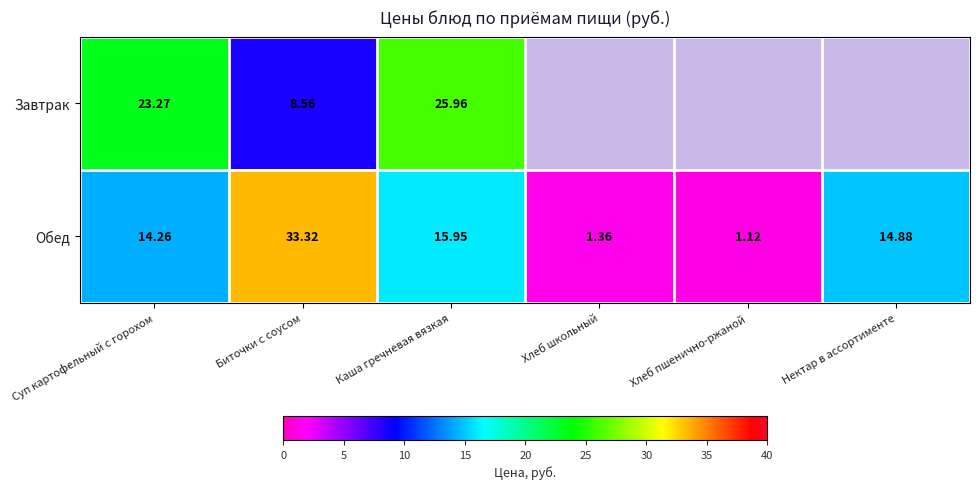

Rank the series at Биточки с соусом from highest to lowest value.

Обед, Завтрак